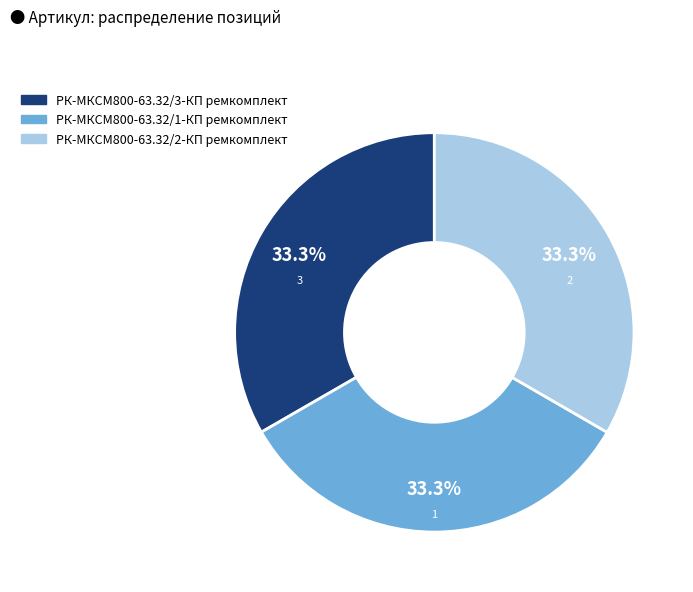

Is the sum of РК-МКСМ800-63.32/2-КП ремкомплект and РК-МКСМ800-63.32/3-КП ремкомплект greater than half?

Yes